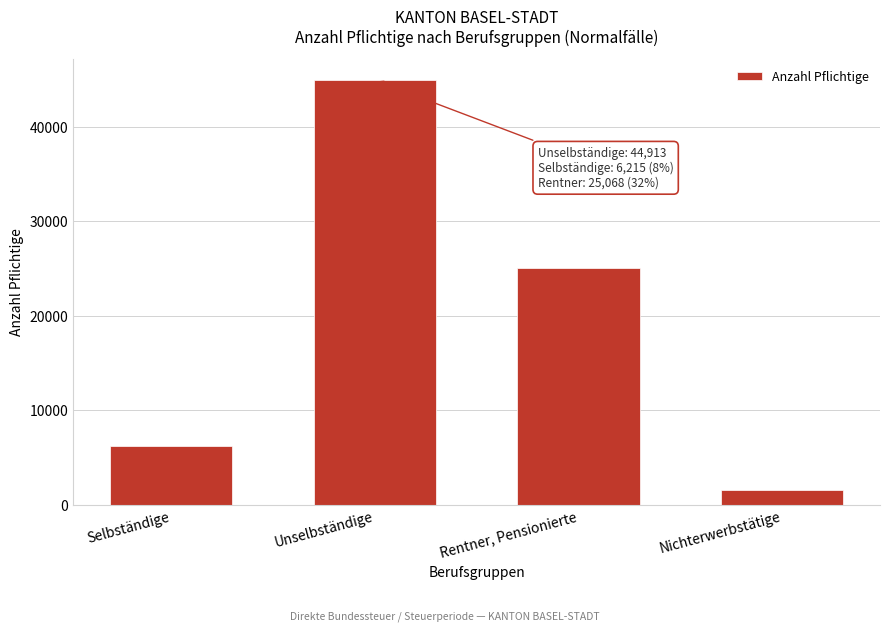

Reading right to left, extract all data points from this chart.

1636	25068	44913	6215